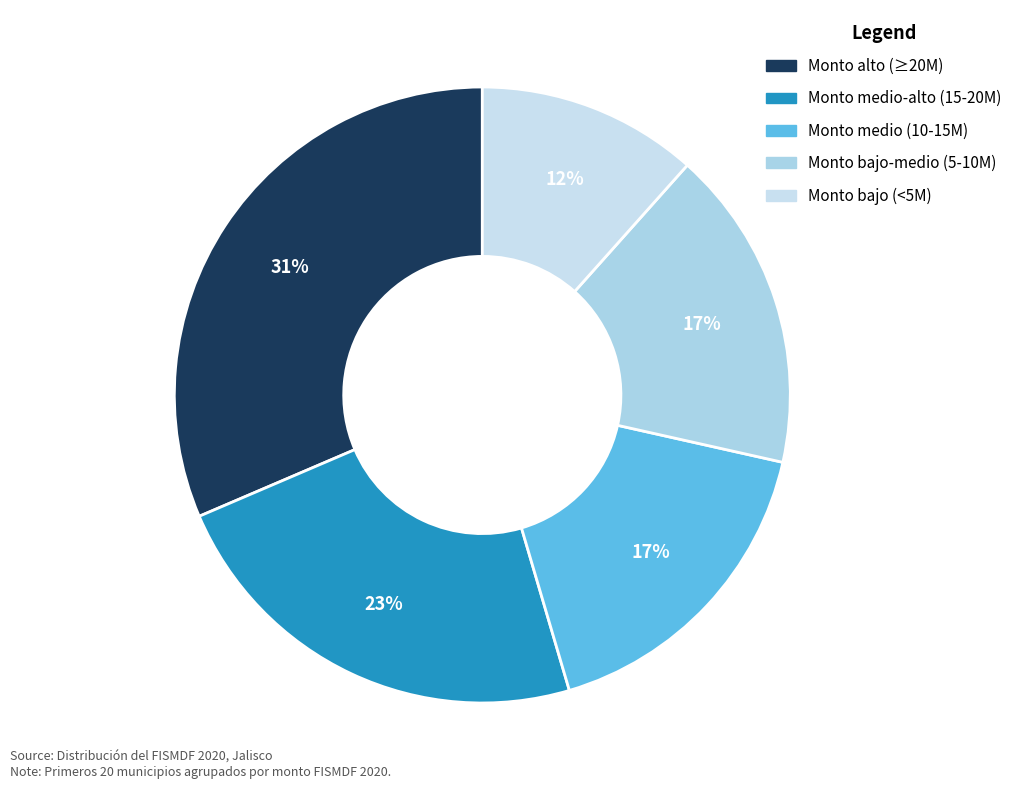

What is the largest slice in the pie chart?

Monto alto (≥20M)